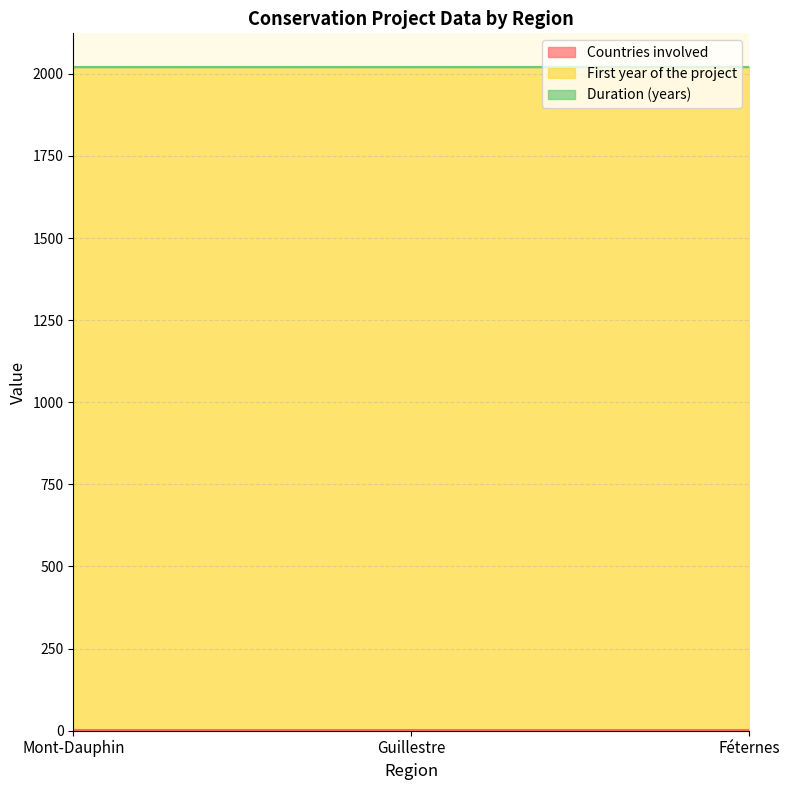

The value of Duration (years) at Guillestre is 1. True or false?

True